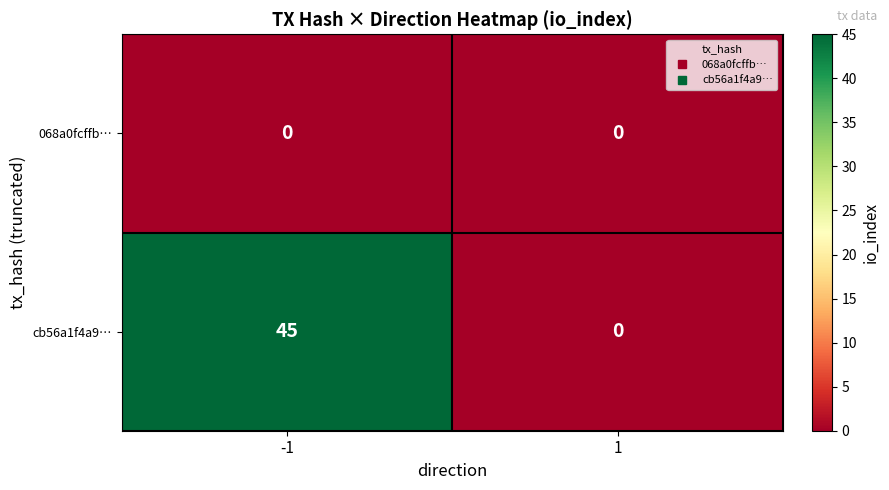

List the series in order of their overall mean, lowest first.

068a0fcffb…, cb56a1f4a9…